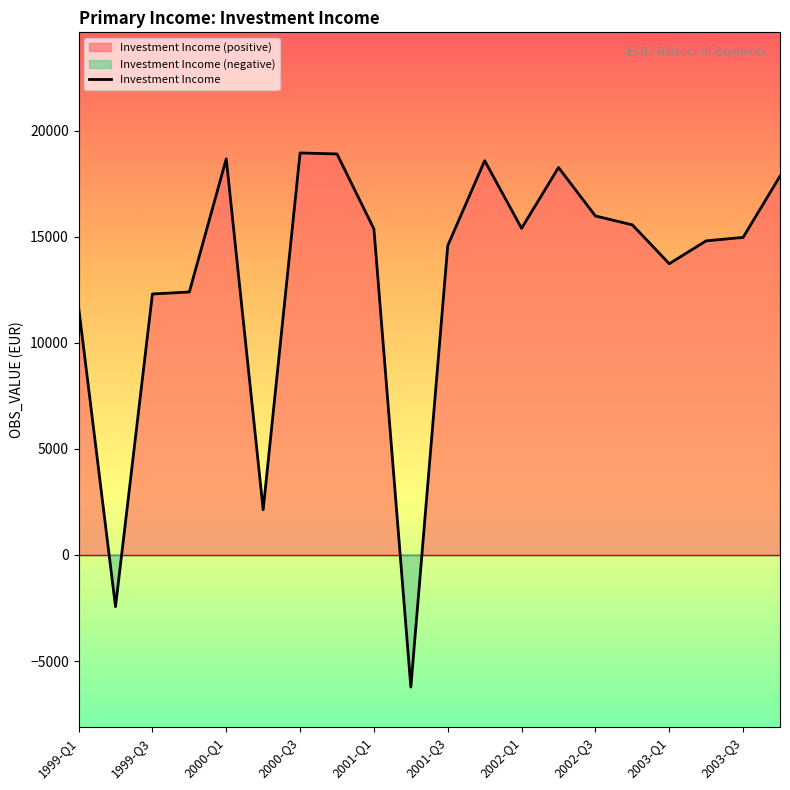

Rank the categories by value from lowest to highest.

2001-Q2, 1999-Q2, 2000-Q2, 1999-Q1, 1999-Q3, 1999-Q4, 2003-Q1, 2001-Q3, 2003-Q2, 2003-Q3, 2001-Q1, 2002-Q1, 2002-Q4, 2002-Q3, 2003-Q4, 2002-Q2, 2001-Q4, 2000-Q1, 2000-Q4, 2000-Q3